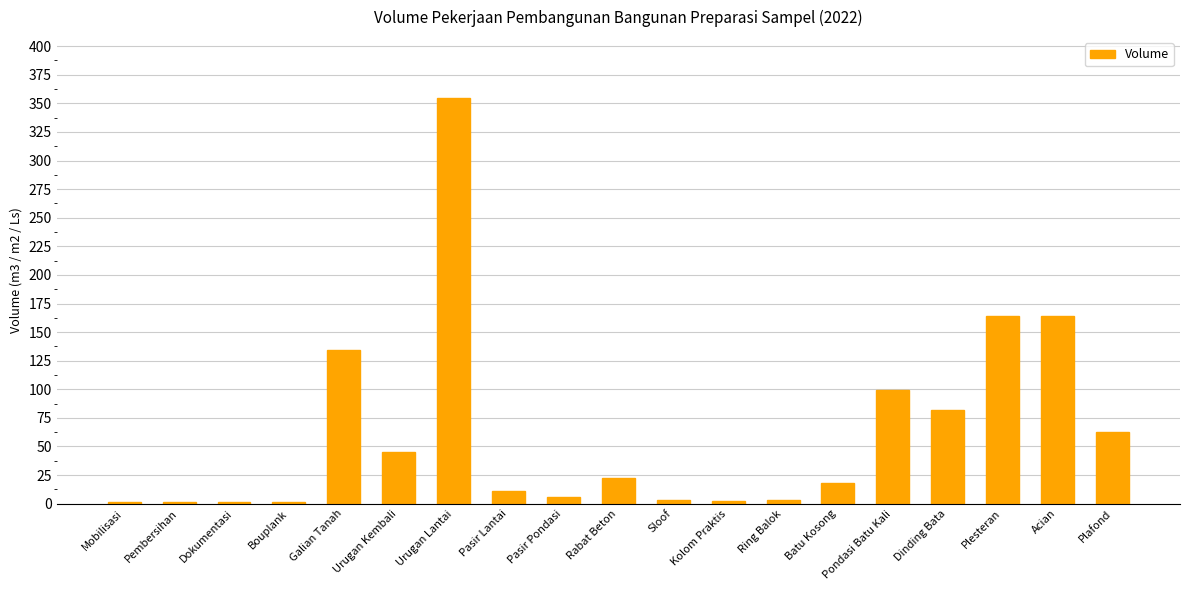

What is the approximate value at Pondasi Batu Kali?

99.5